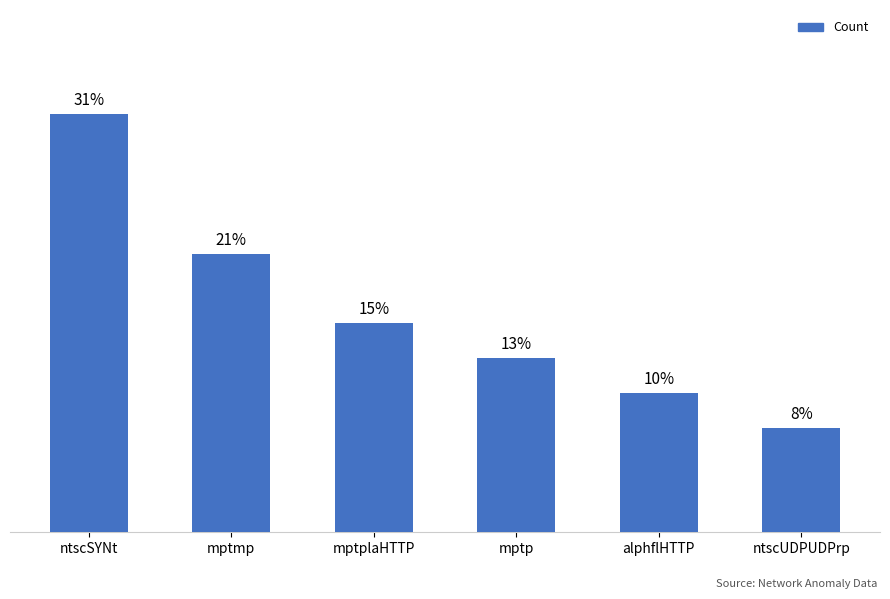

List the labels in order of value, smallest first.

ntscUDPUDPrp, alphflHTTP, mptp, mptplaHTTP, mptmp, ntscSYNt